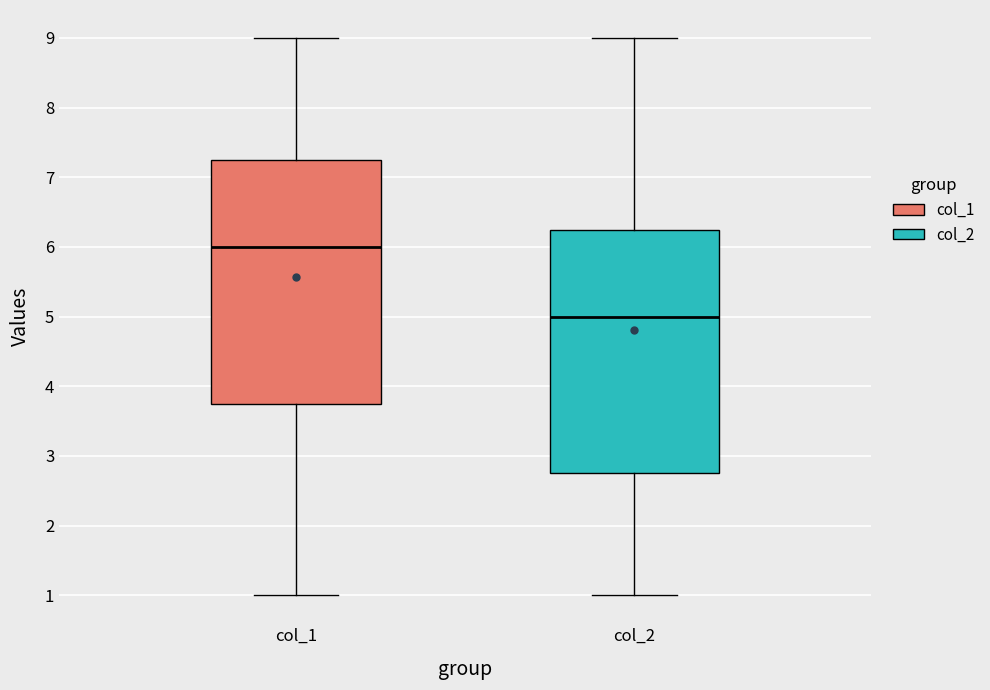

Which box's median line is the highest?

col_1